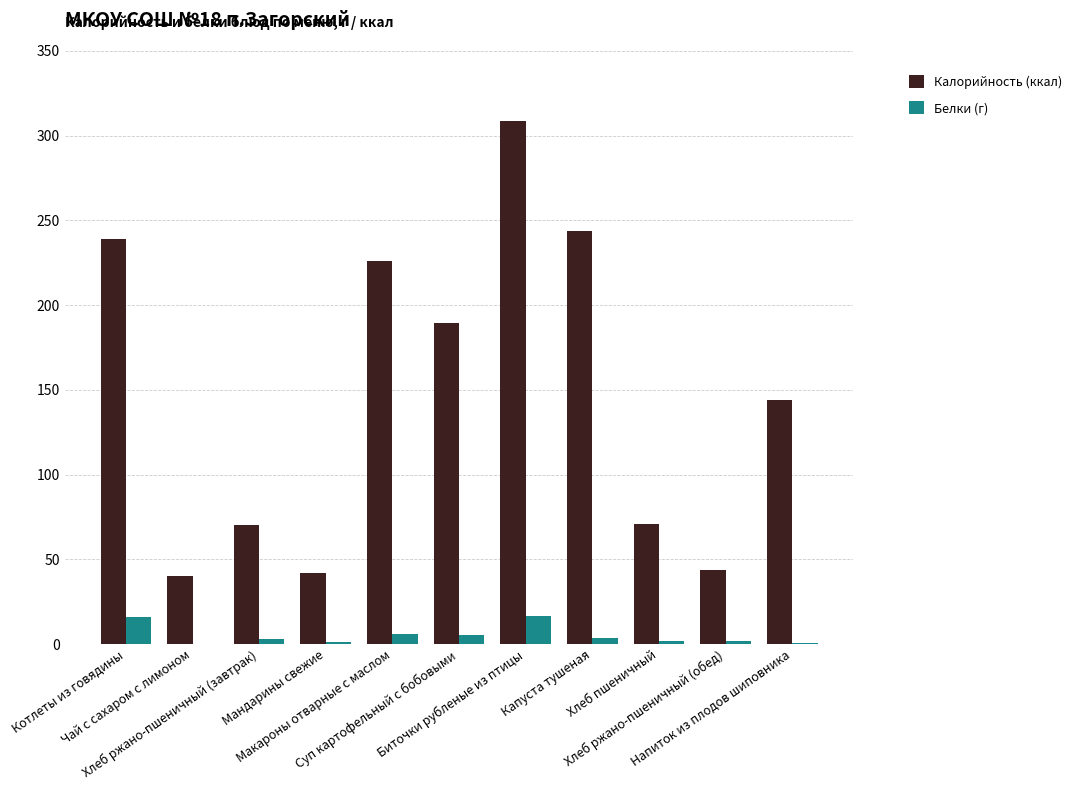

At which label is Калорийность (ккал) closest to 174?

Суп картофельный с бобовыми